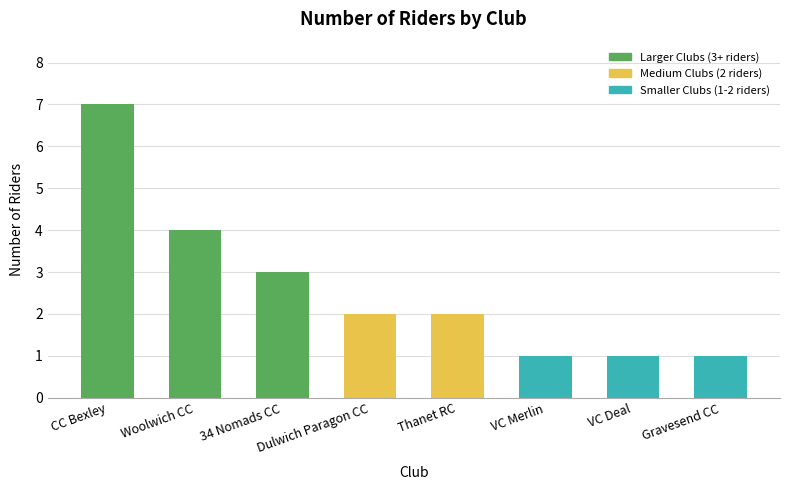

What is the label of the 2nd bar from the left?

Woolwich CC